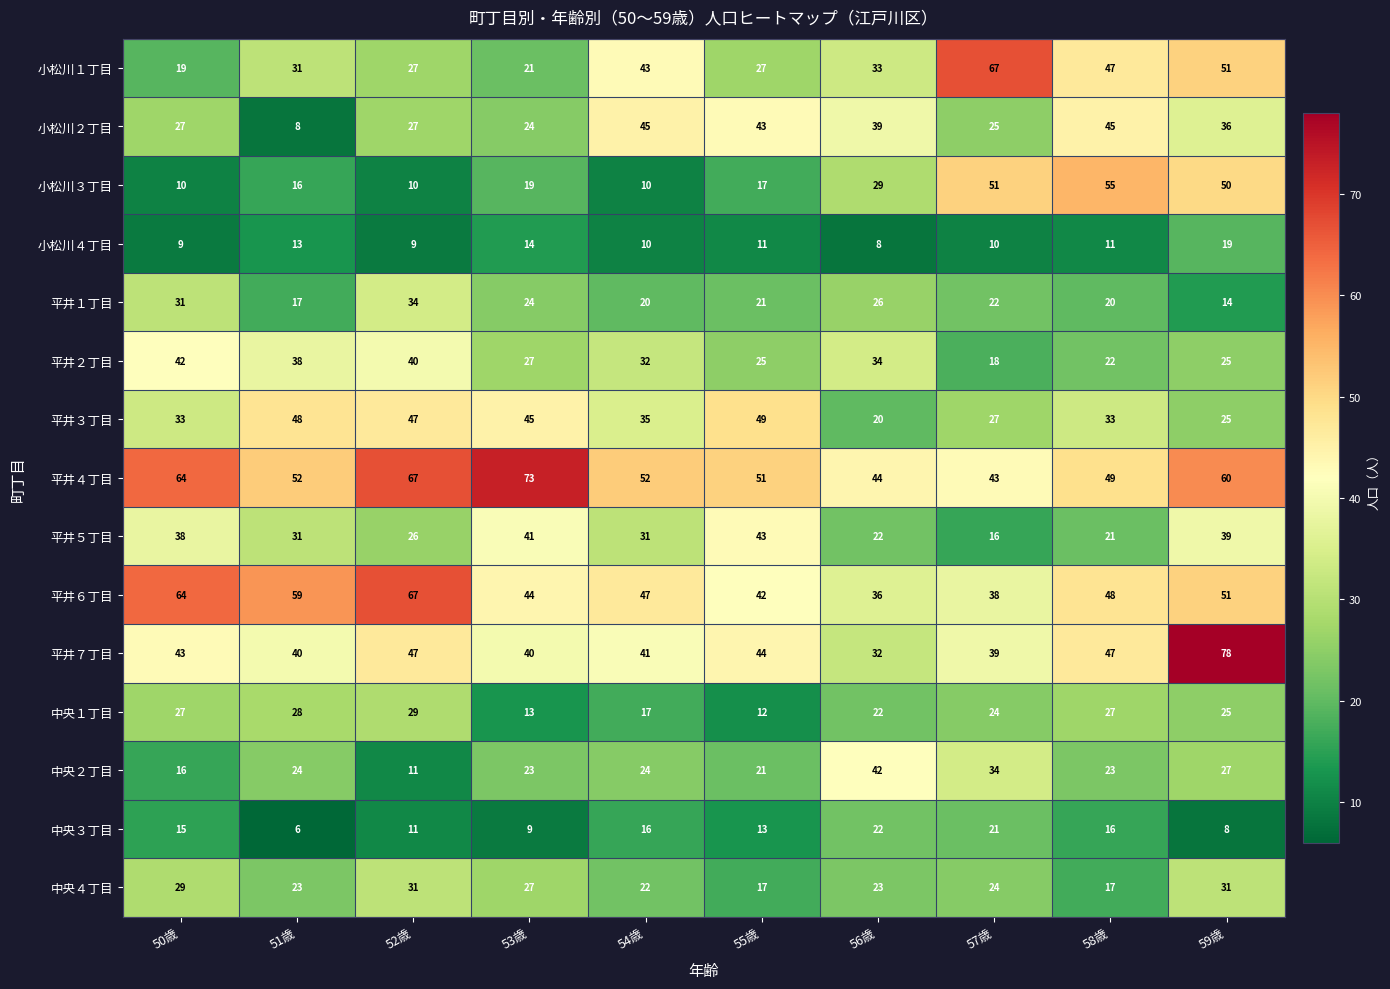

What is the sum of the 平井６丁目 values at 52歳 and 54歳?

114